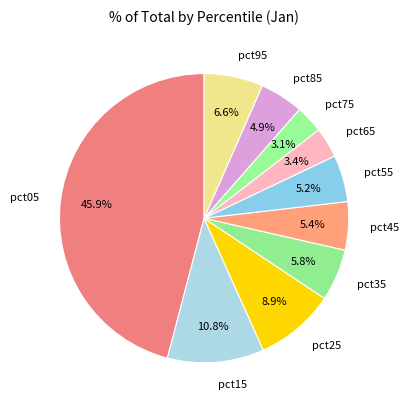

Which slice is the largest?

pct05